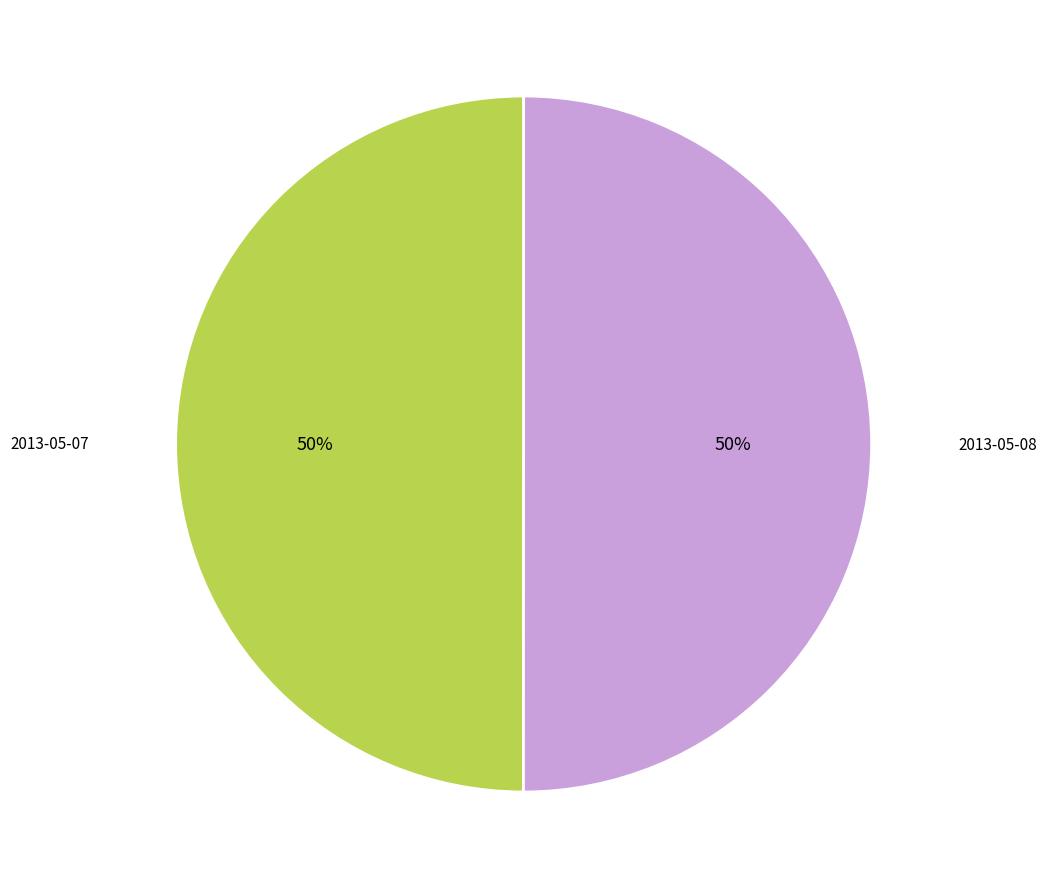

To the nearest percent, what is the average slice percentage?

50%